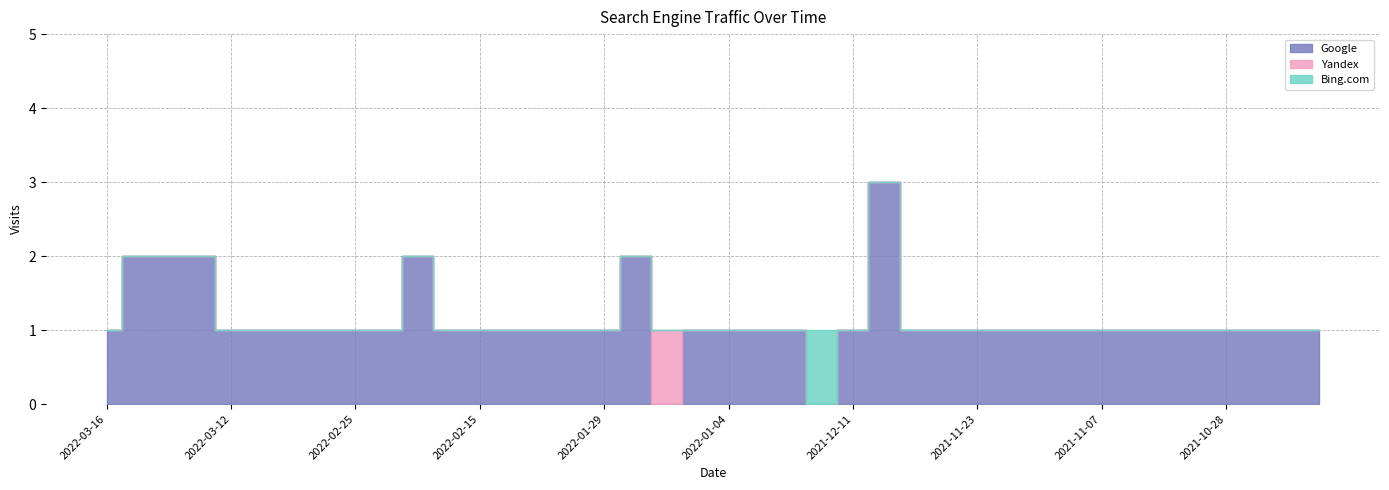

Between 2021-12-25 and 2021-11-25, which is larger?

2021-11-25